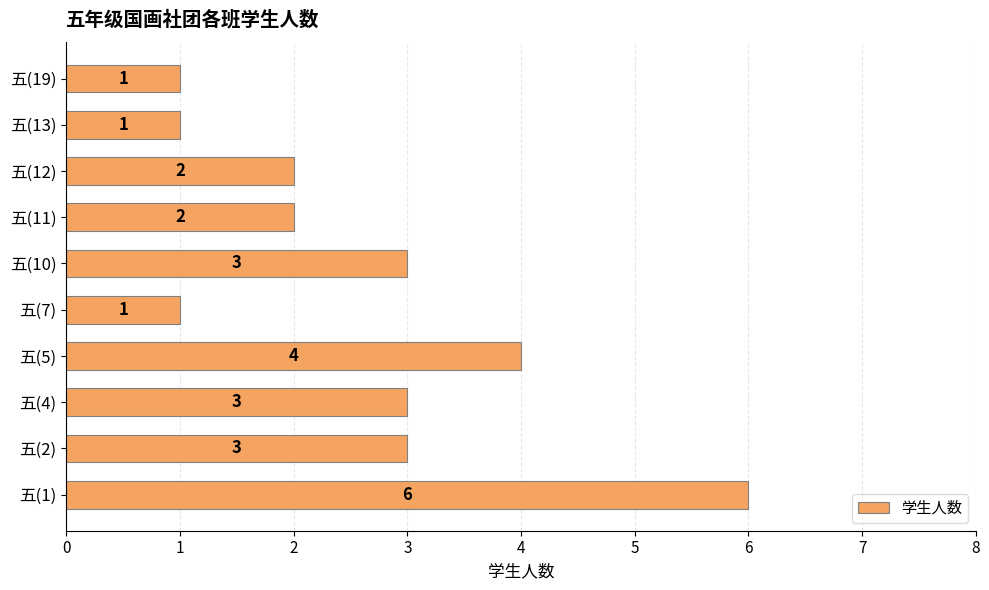

How many values are between 1 and 3?

8